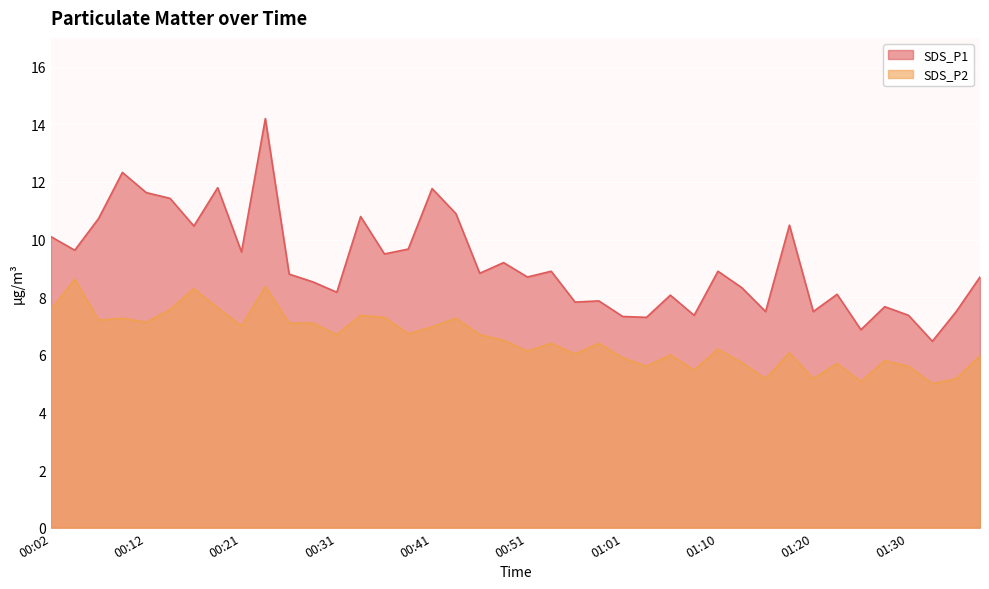

Which series has the largest range (max minus min)?

SDS_P1